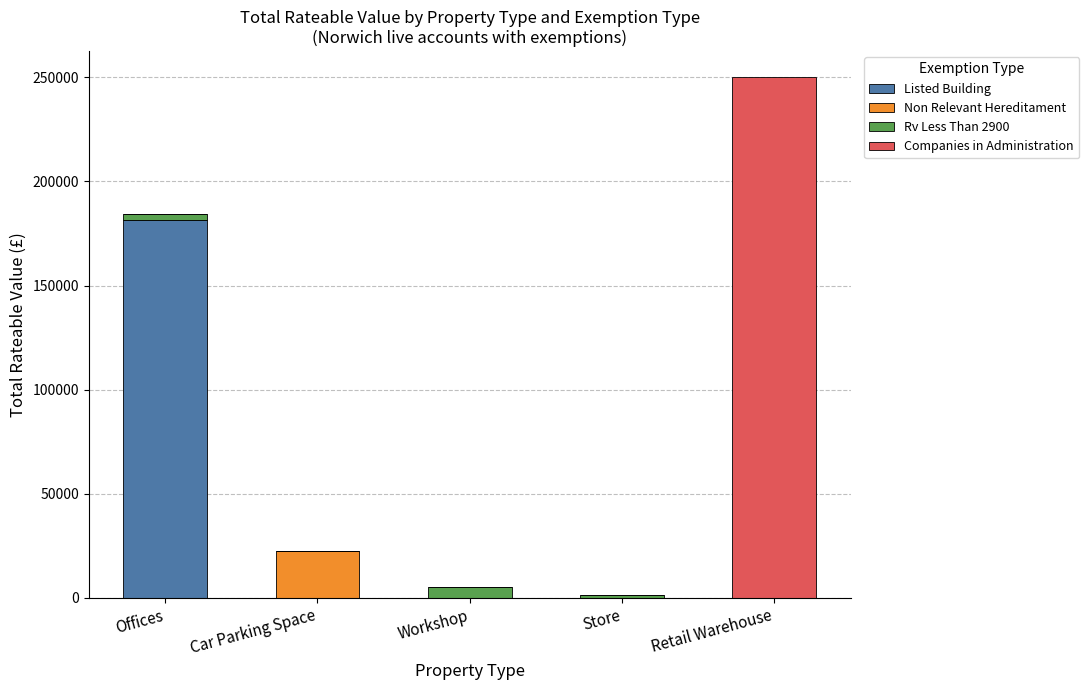

Count the number of data series in this chart.

4